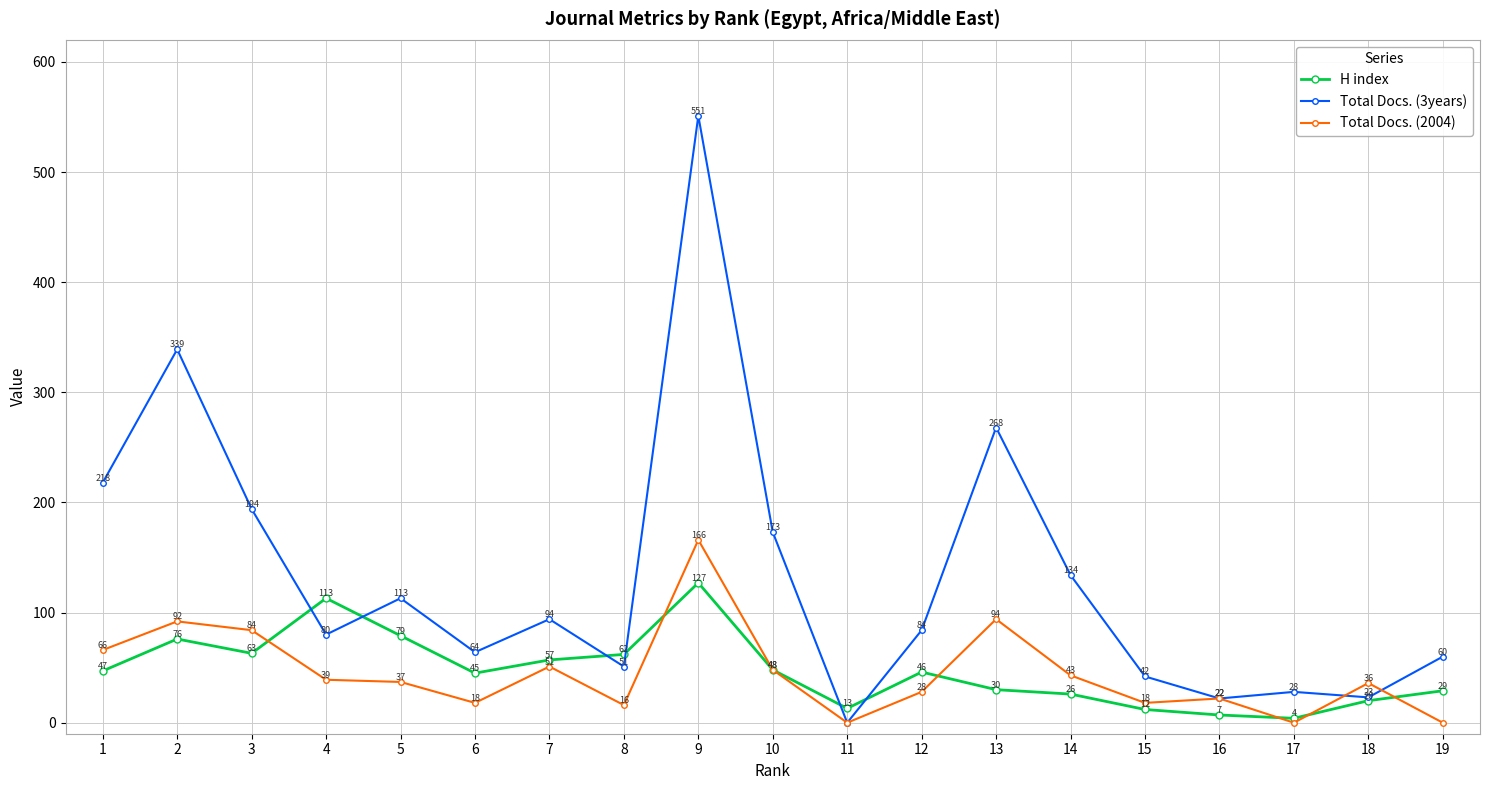

How many values in the H index series are below 46?

9